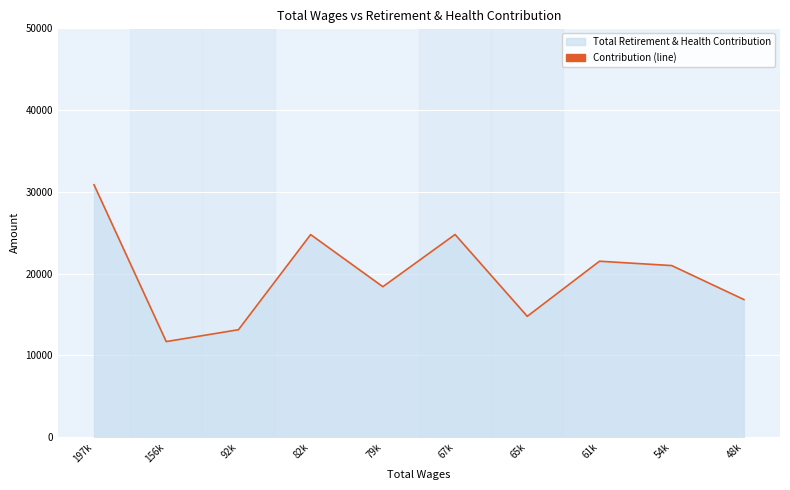

Rank the categories by value from lowest to highest.

156k, 92k, 65k, 48k, 79k, 54k, 61k, 82k, 67k, 197k